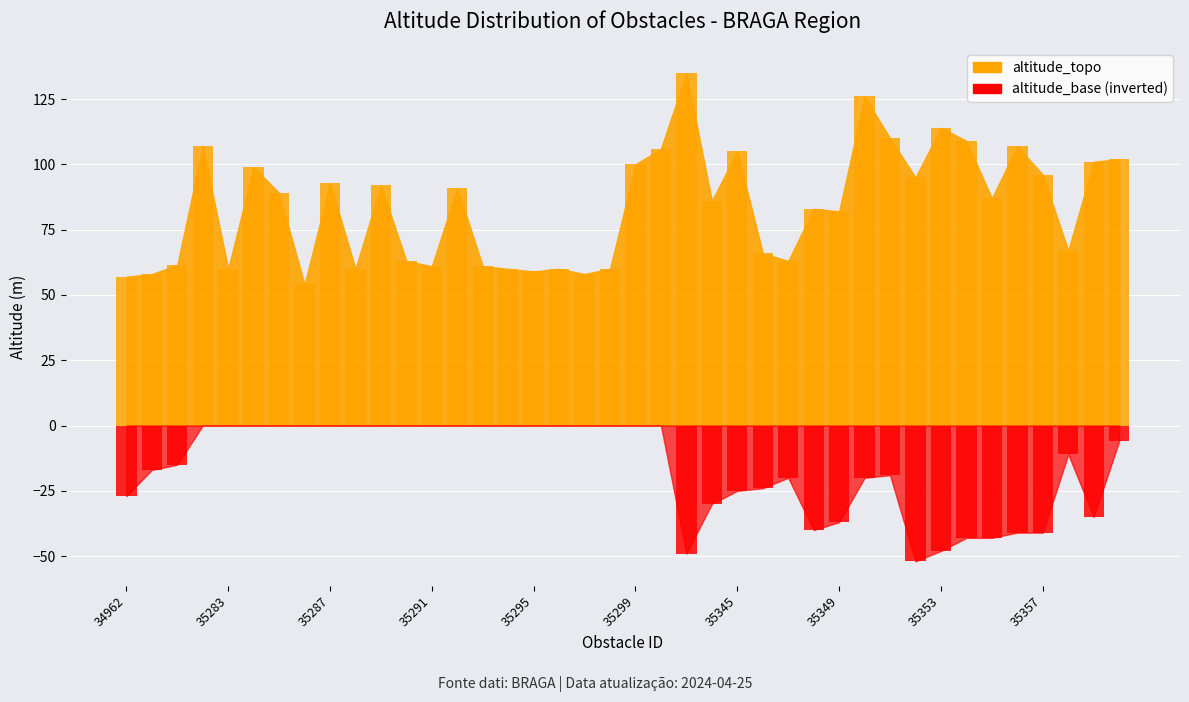

How many distinct data groups are displayed?

2